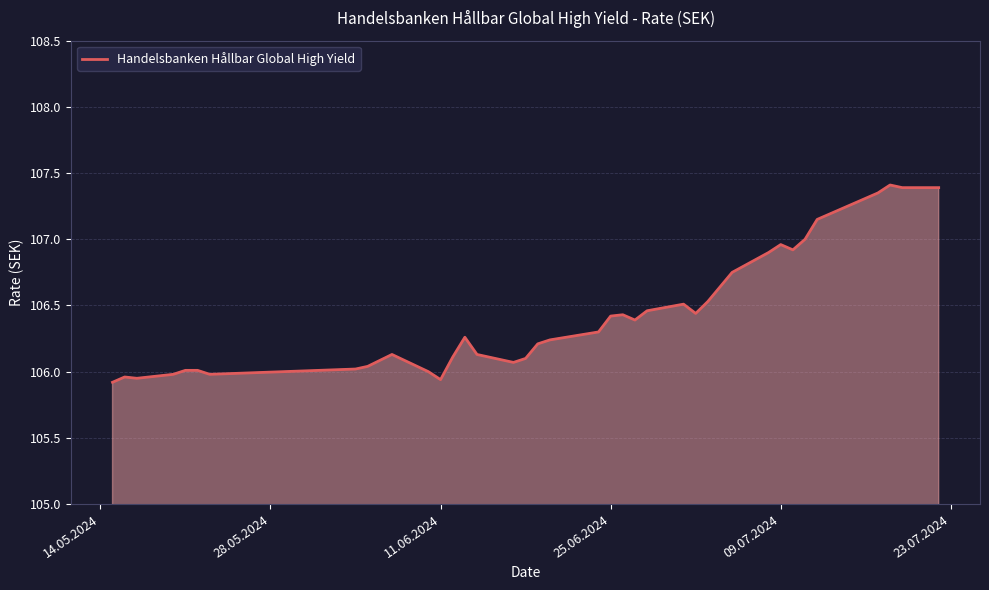

Does the chart have visible grid lines?

Yes